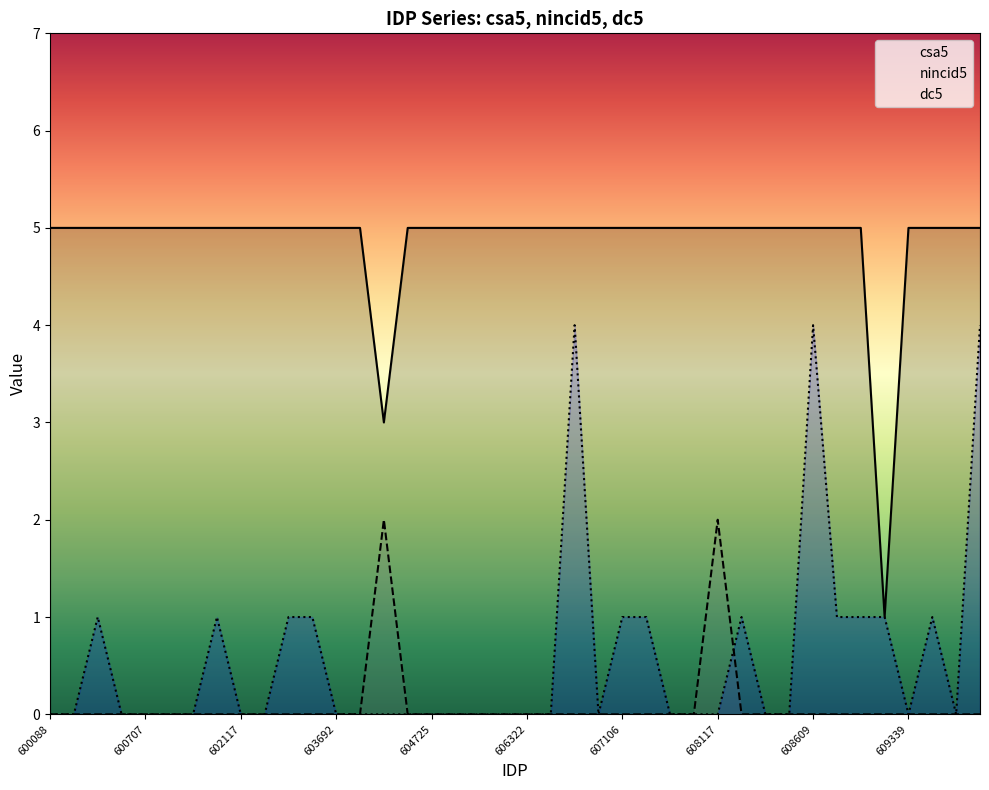

What are all the series names shown in the legend?

csa5, nincid5, dc5